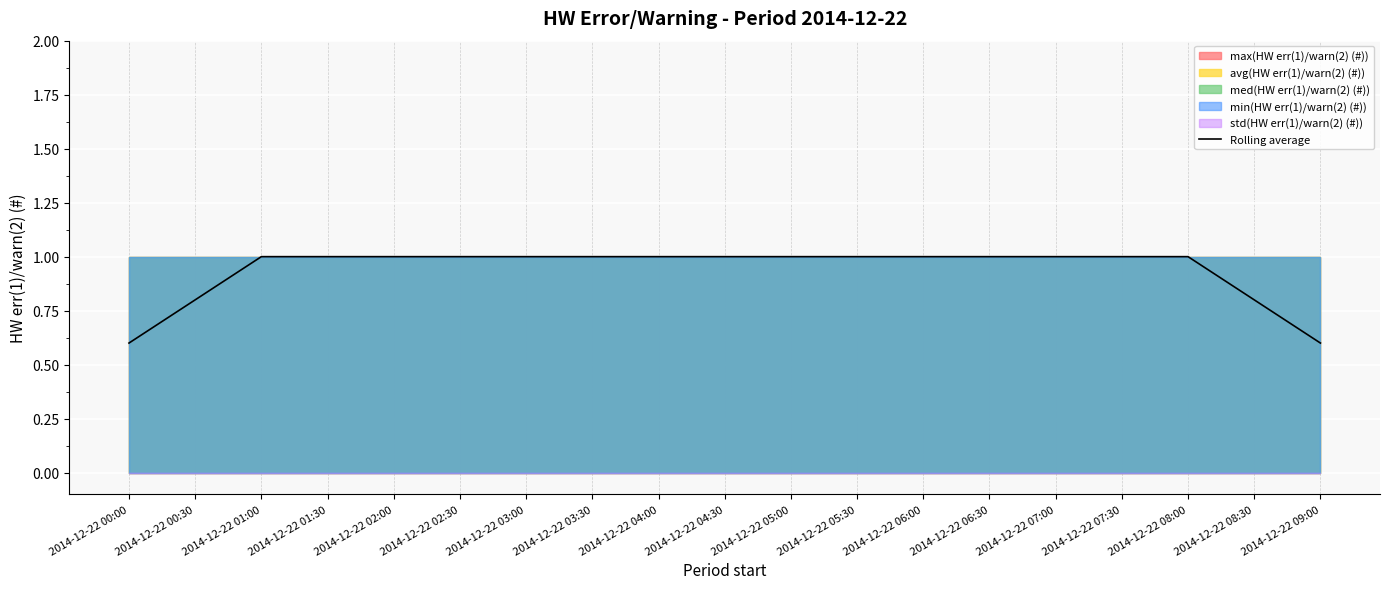

What is the greatest value displayed?

1.0